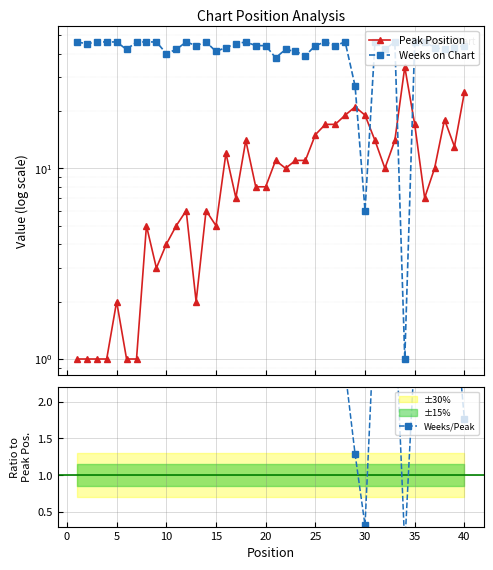

Is the value of Weeks on Chart at 33 greater than the value of Peak Position at 45?

No